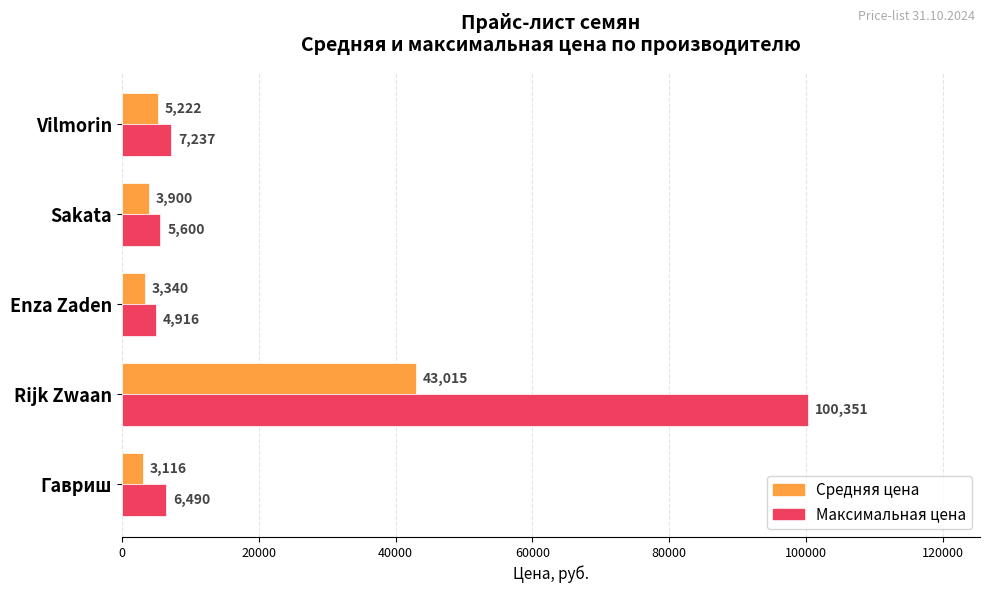

What is the difference between the second highest and second lowest values in the Средняя цена series?

1882